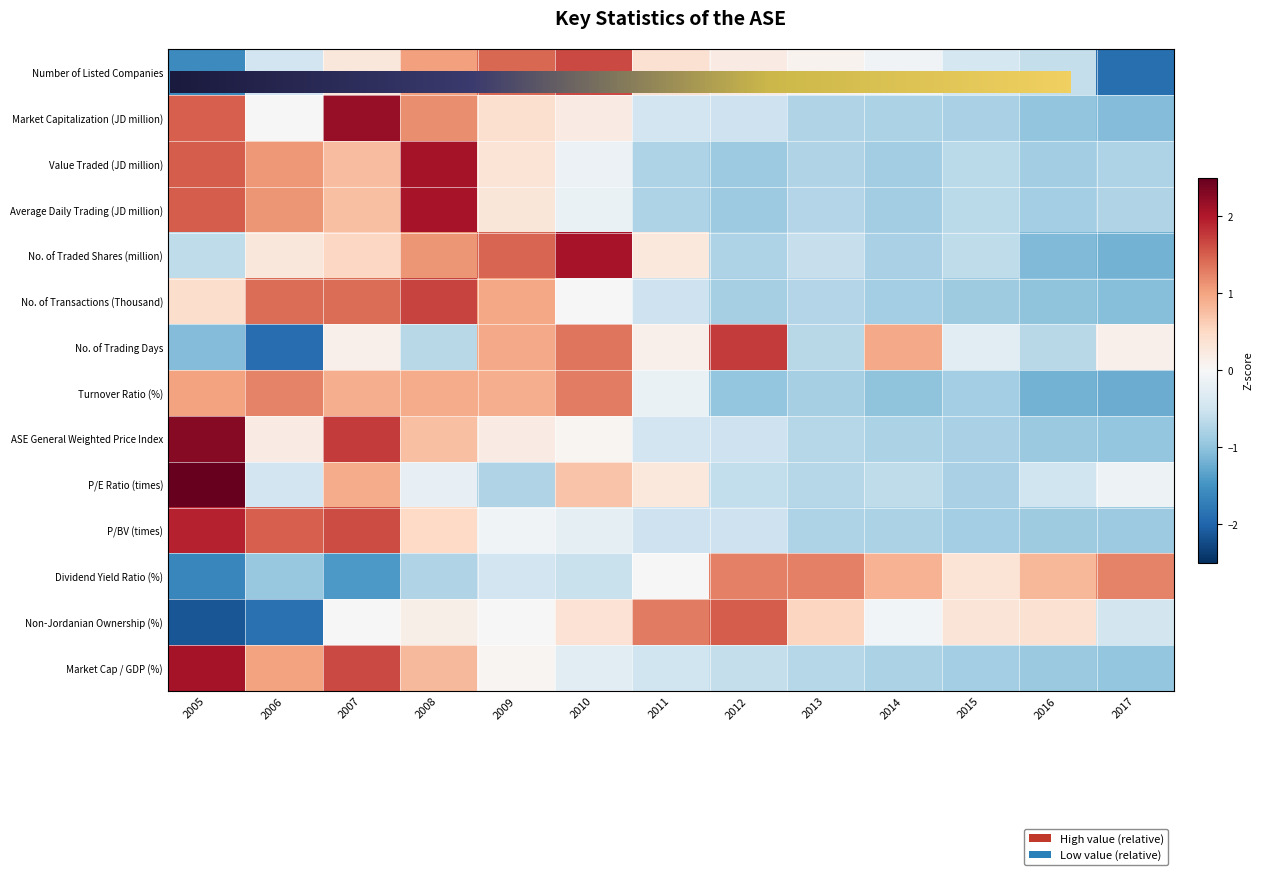

Is it true that Value Traded (JD million) equals -0.2 at 2016?

False